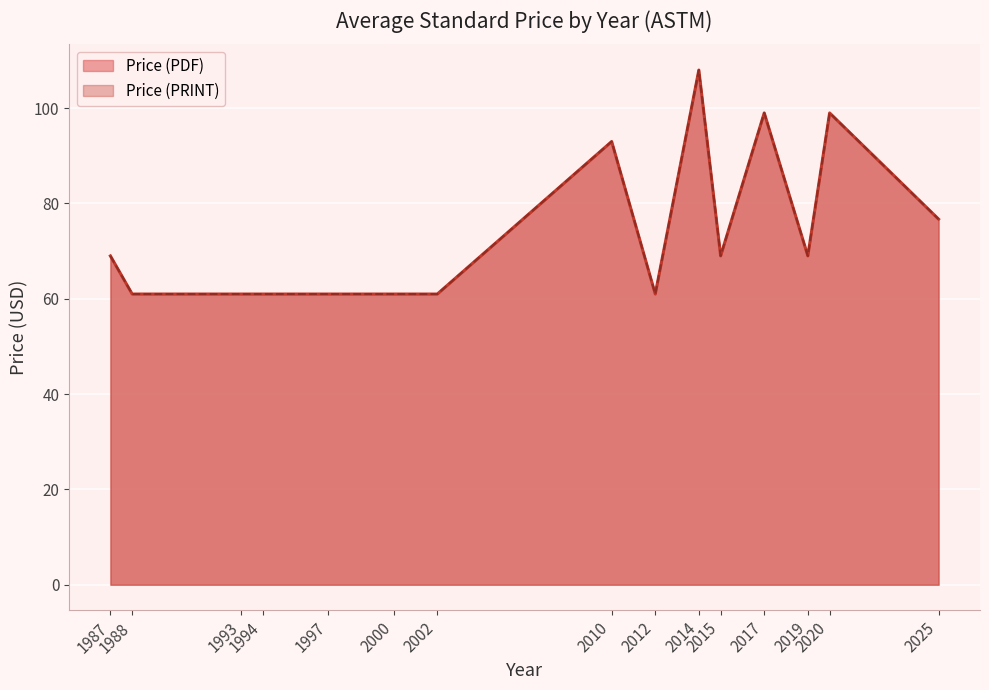

What is the label of the 22nd point from the left?

2025